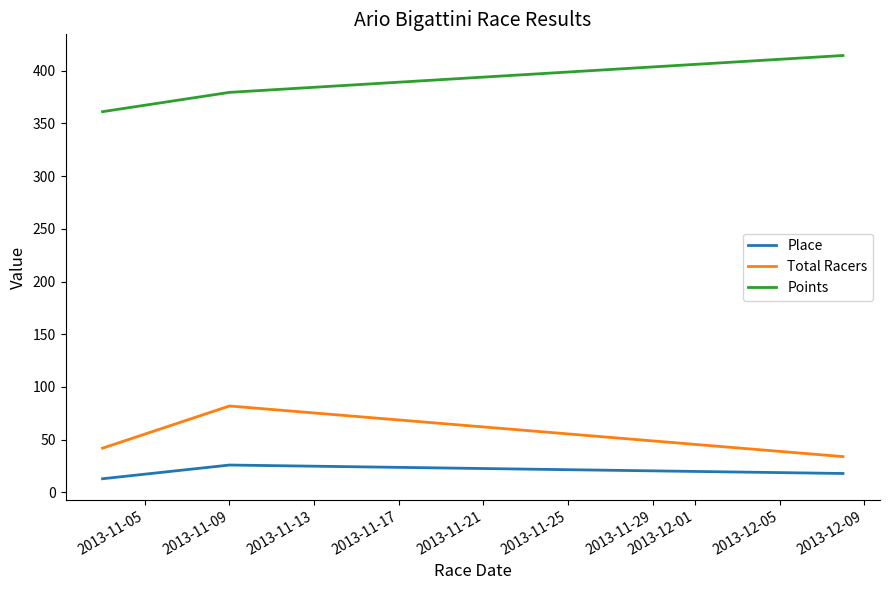

Rank the series by their maximum value, from highest to lowest.

Points, Total Racers, Place